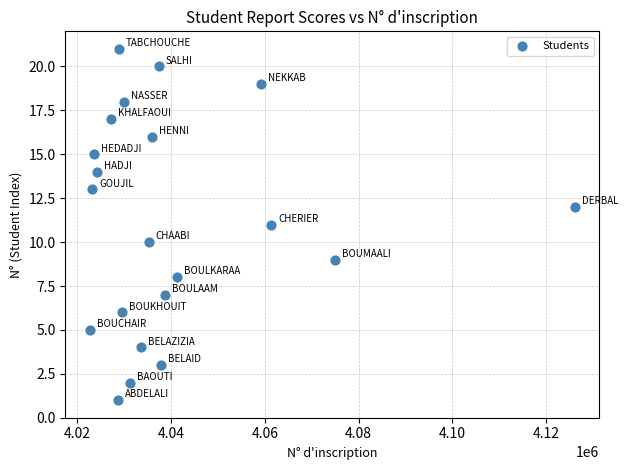

What is the range of X values (max minus min)?

103512